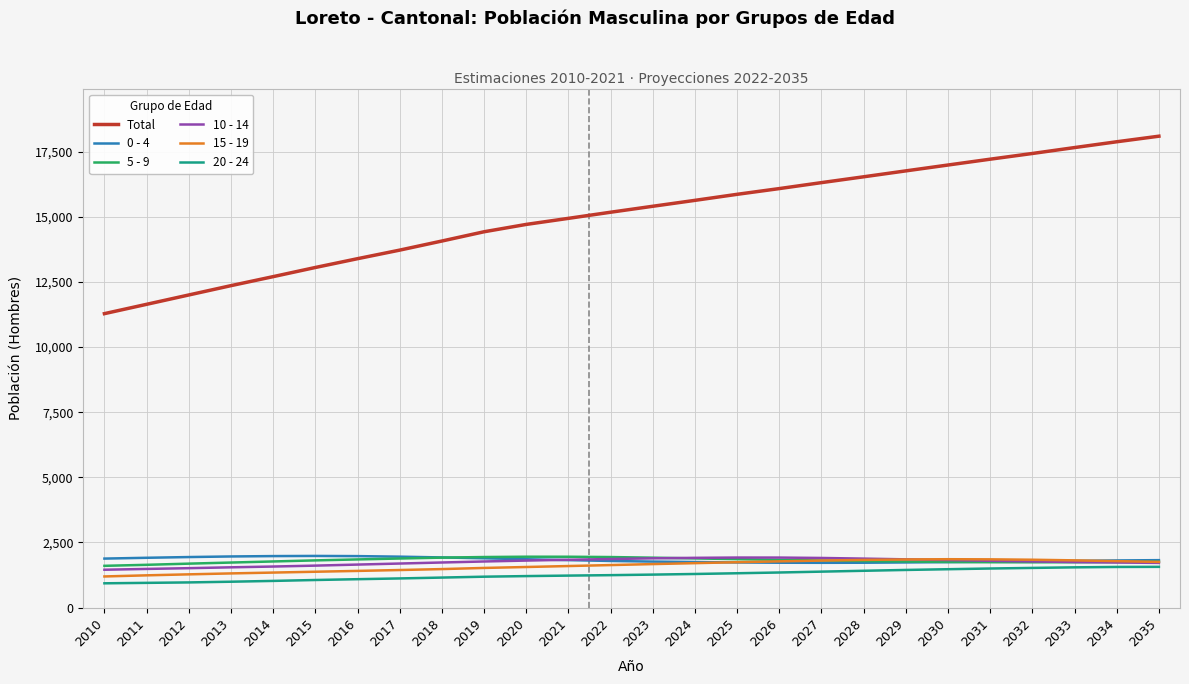

True or false: 5 - 9 and Total cross at least once.

False